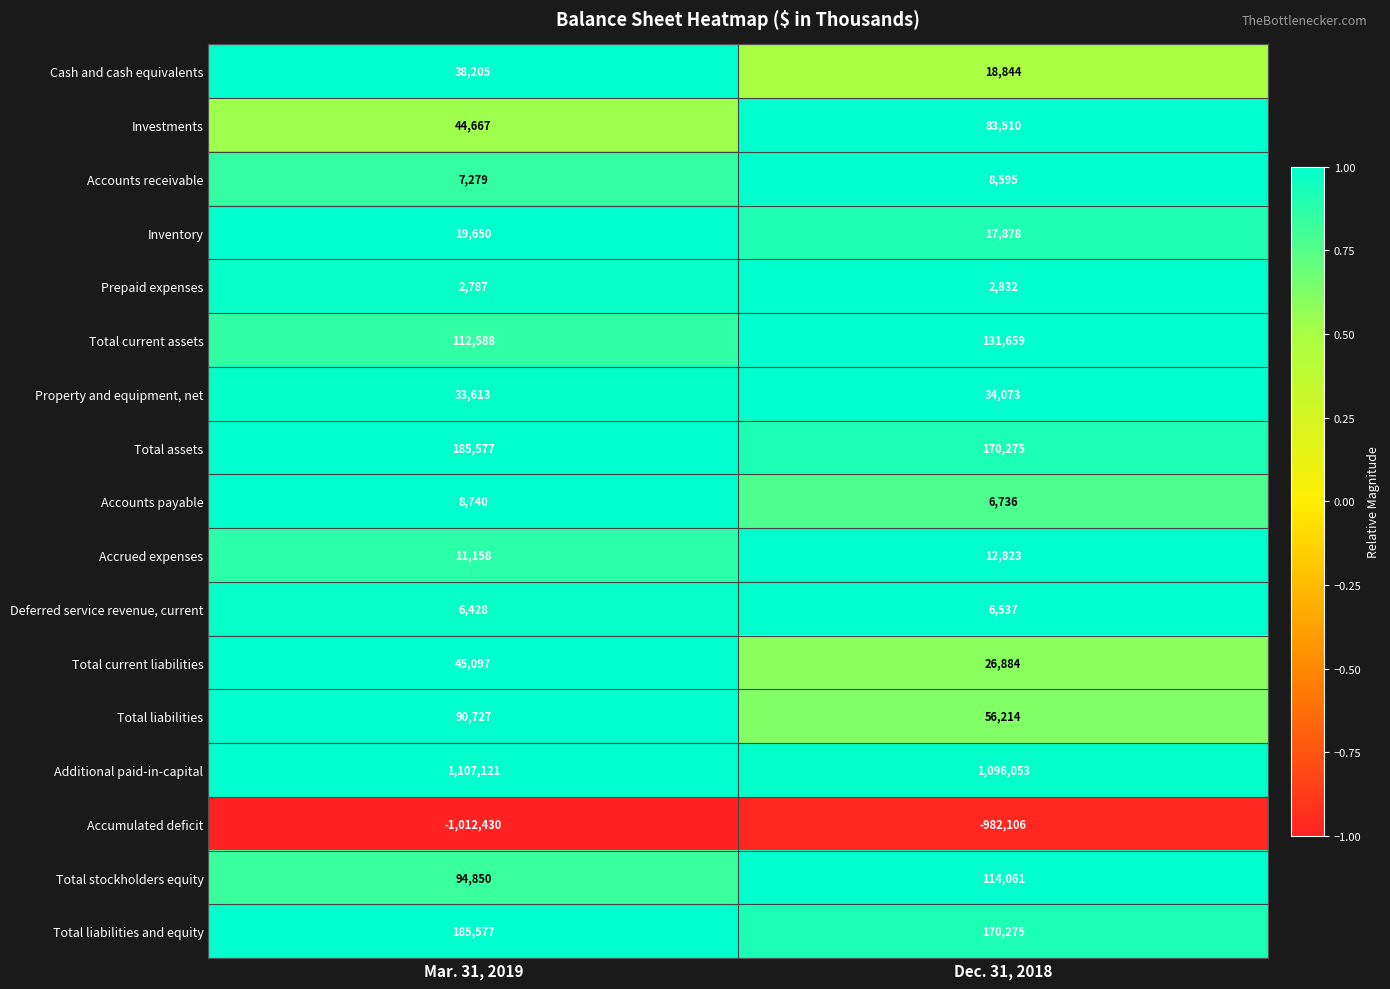

What is the average value of the Accounts payable series?

7738